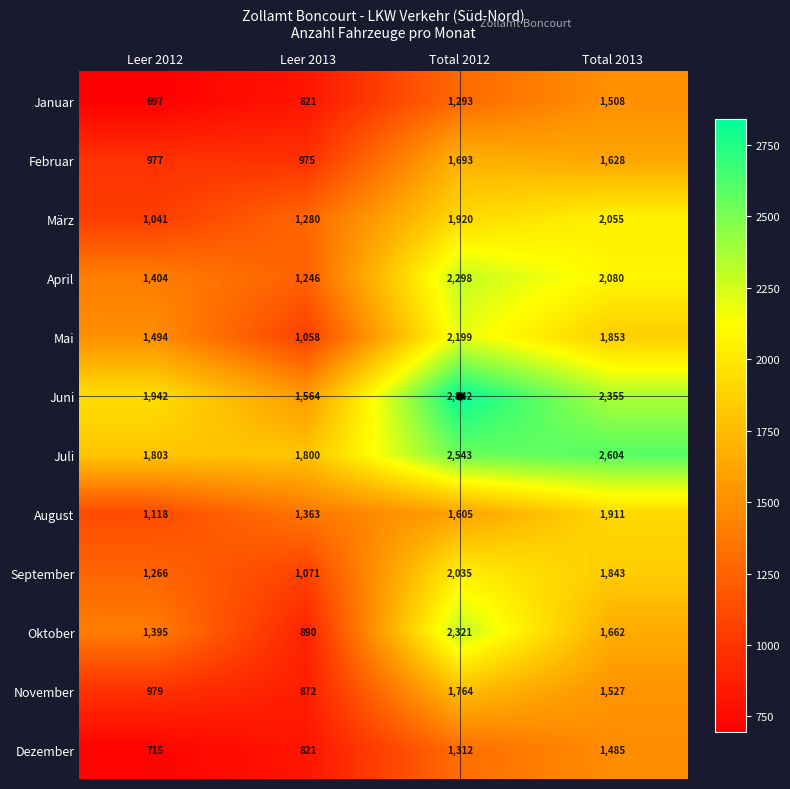

Which category has the lowest value in the Mai series?

Leer 2013